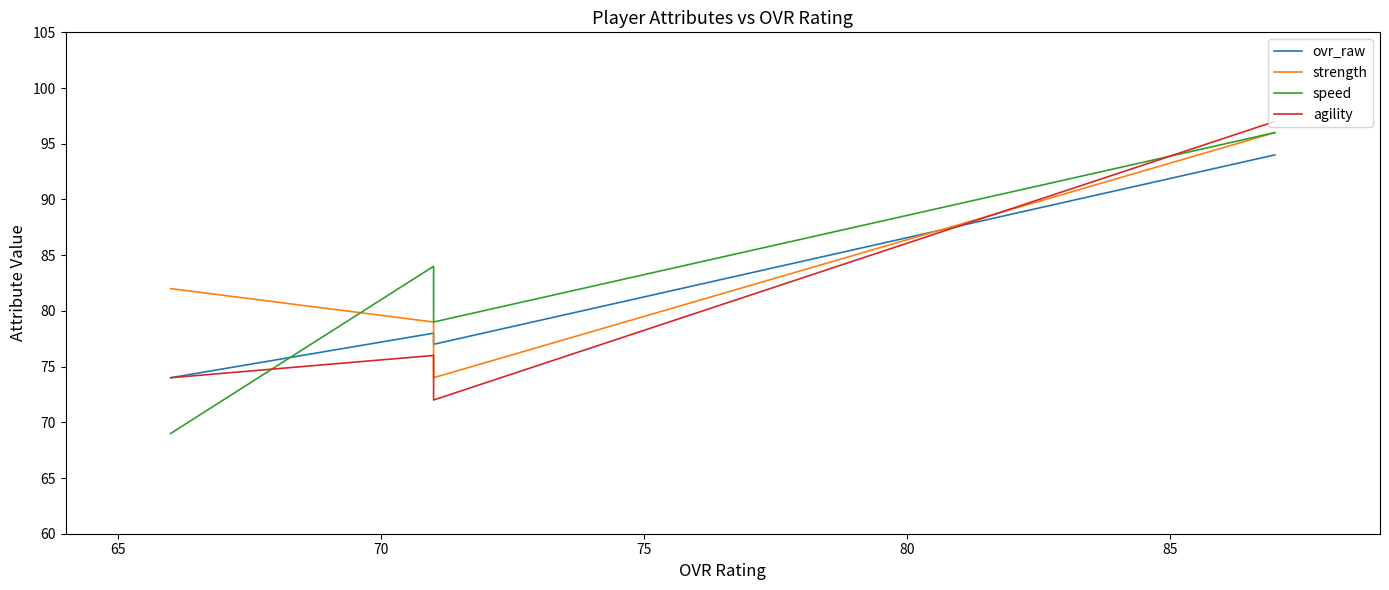

How many data points does each series have?

4